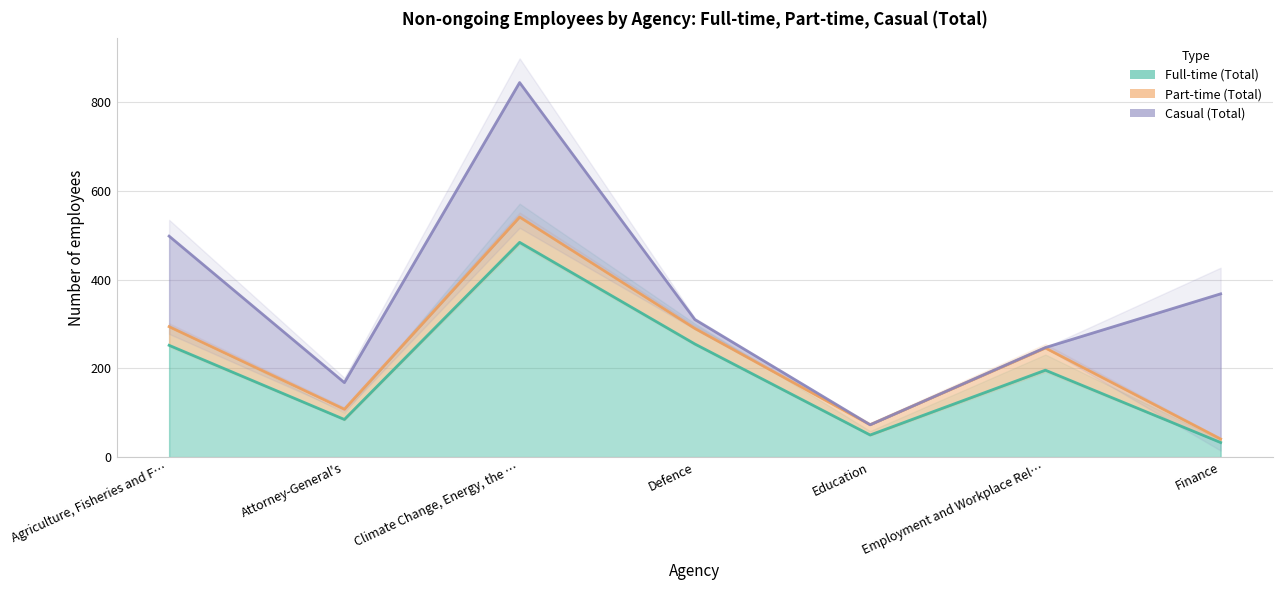

What value does the Part-time (Total) series have at Agriculture, Fisheries and Forestry?

42